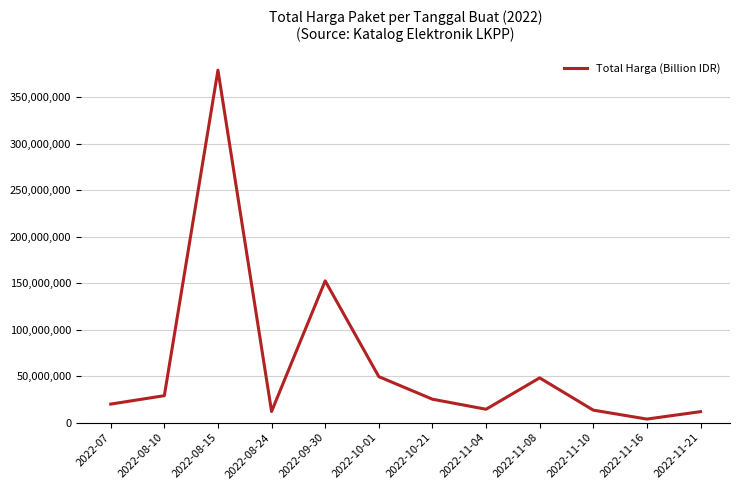

Where is the data nearest to the value 191450000?

2022-09-30